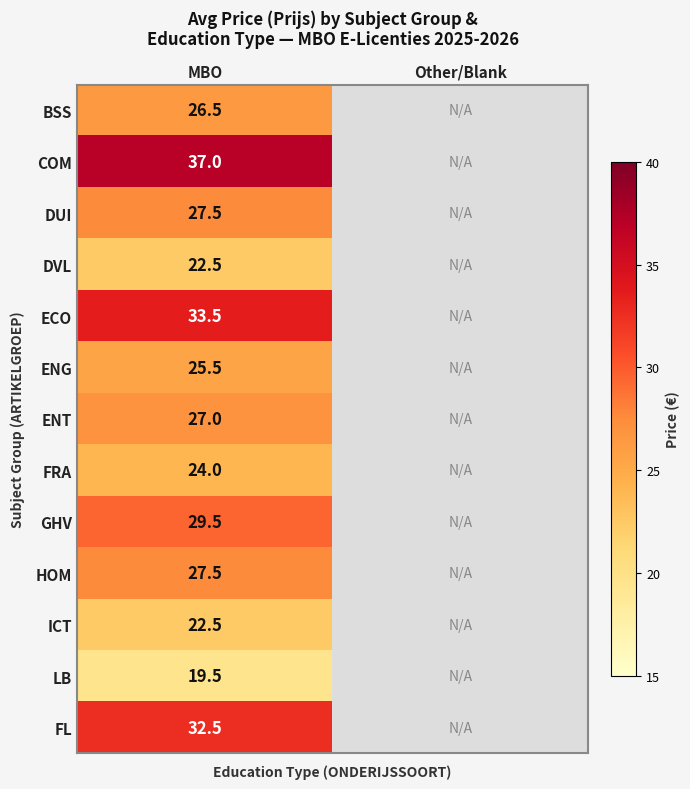

The value of FL at MBO is 32.5. True or false?

True